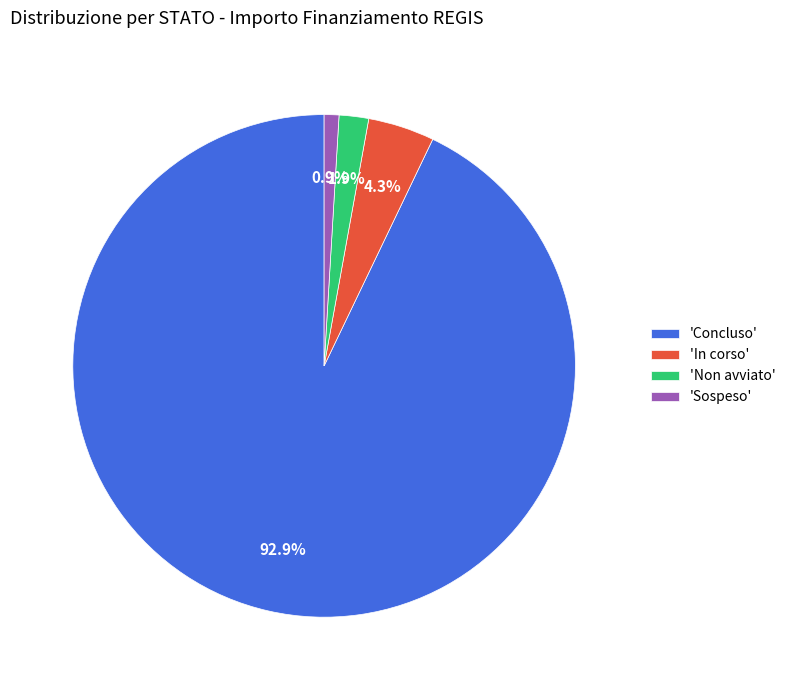

Is there any slice that represents more than half of the pie?

Yes